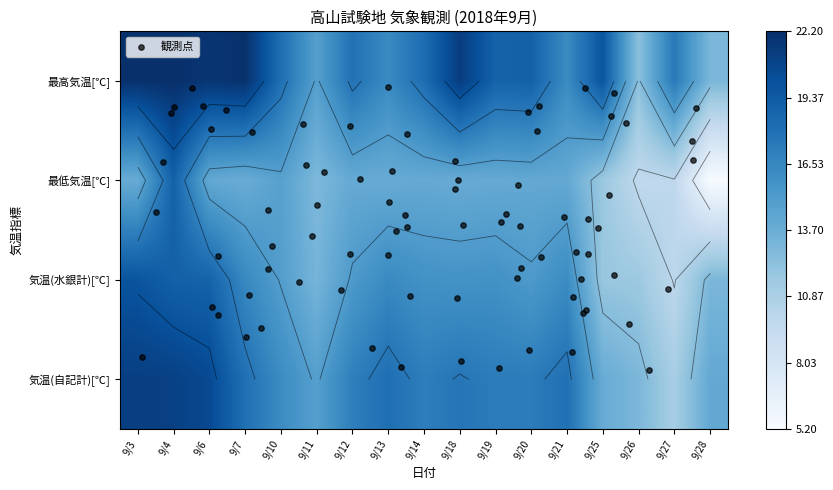

Reading left to right, what are all the values shown in this chart?

最高気温[℃]: 22.1	22.2	21.8	22.1	18.1	14.8	17.9	16.3	18.2	21.3	18.9	19.0	16.2	19.8	12.3	17.4	13.0
最低気温[℃]: 13.9	19.0	14.1	13.8	14.7	12.9	14.0	13.9	14.0	13.9	14.0	14.1	14.1	11.7	9.7	9.9	5.2
気温(水銀計)[℃]: 19.8	19.0	18.9	16.4	14.9	13.2	15.2	16.3	15.8	15.7	15.8	15.2	16.2	11.8	11.6	9.9	13.0
気温(自記計)[℃]: 21.2	21.1	20.5	18.0	16.2	14.8	17.0	18.1	17.1	17.6	17.2	17.2	18.0	13.9	13.0	11.1	14.1